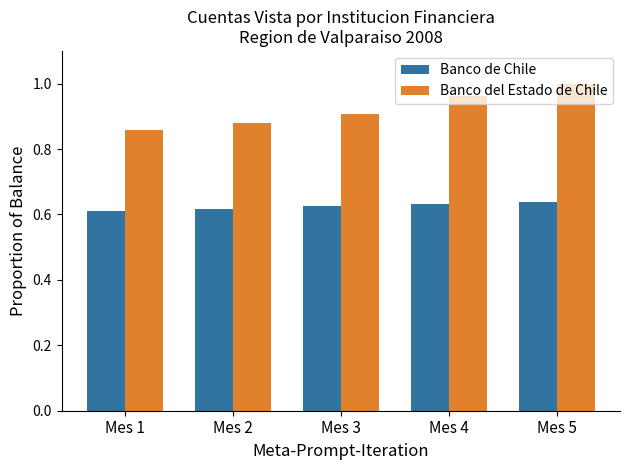

What are all the series names shown in the legend?

Banco de Chile, Banco del Estado de Chile